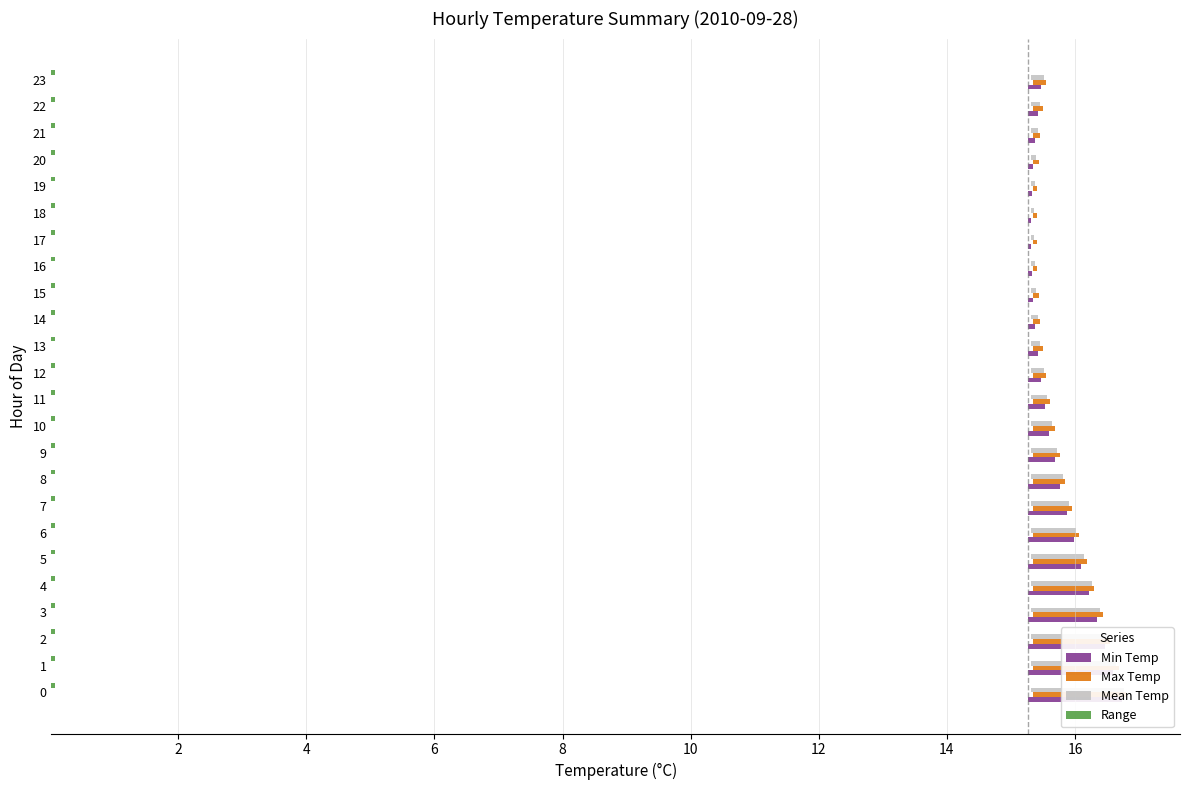

At how many categories does at least one series exceed 0?

24